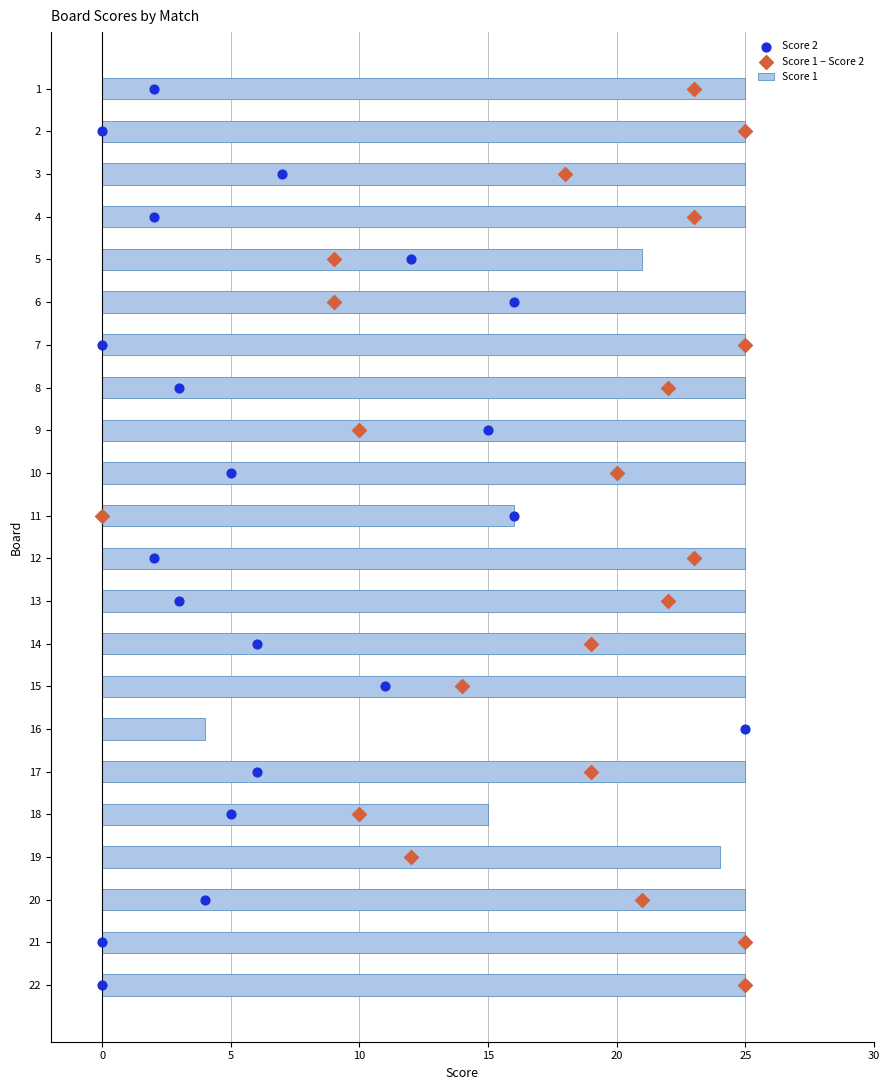

Which series contains the lowest Y value?

Score 2